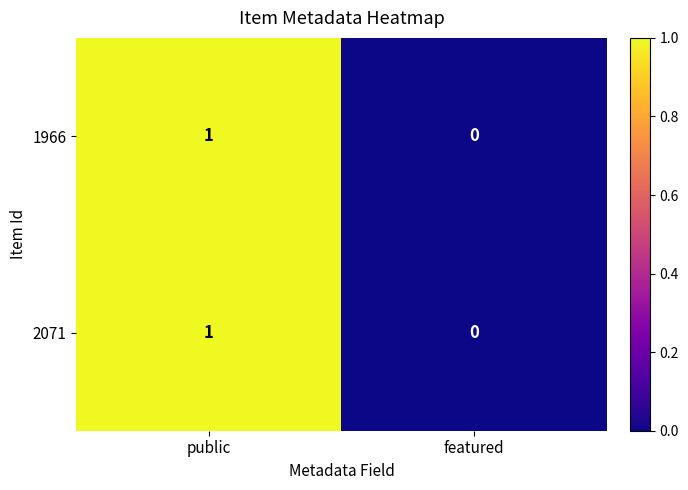

How many categories are shown in the chart?

2